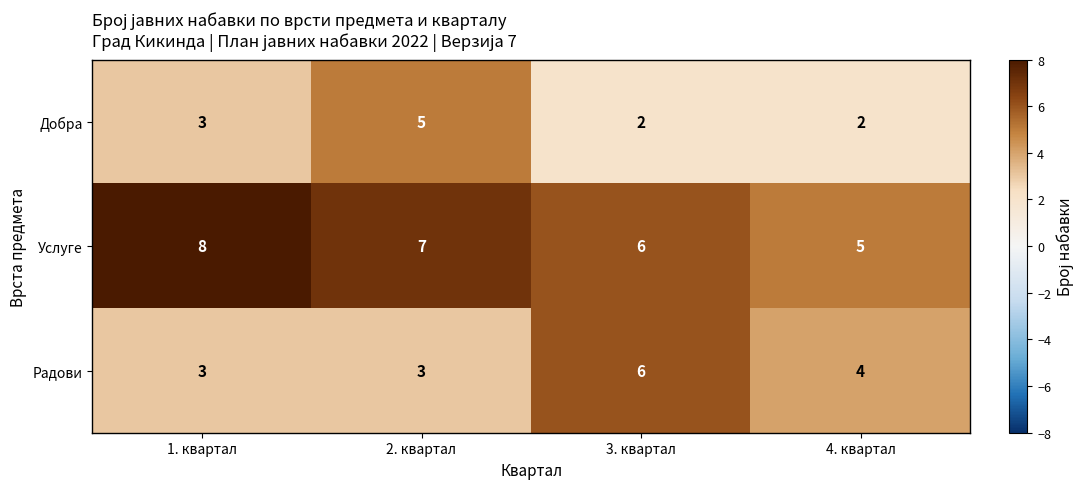

What is the greatest value displayed?

8